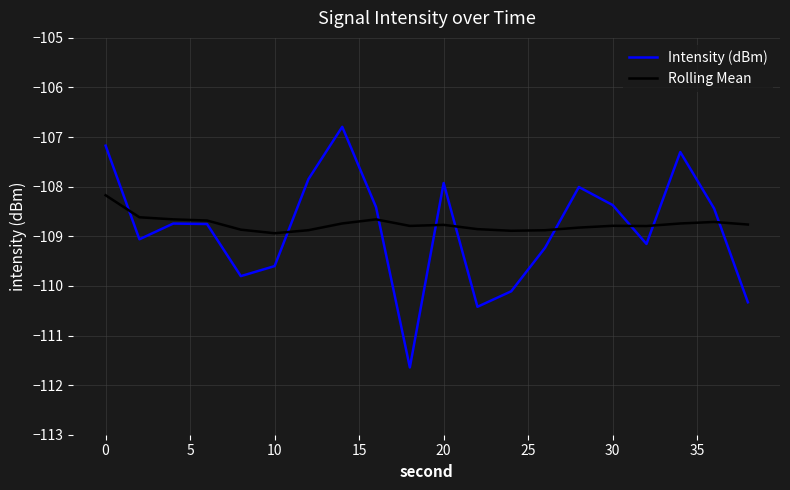

What is the maximum value for Intensity (dBm)?

-106.8